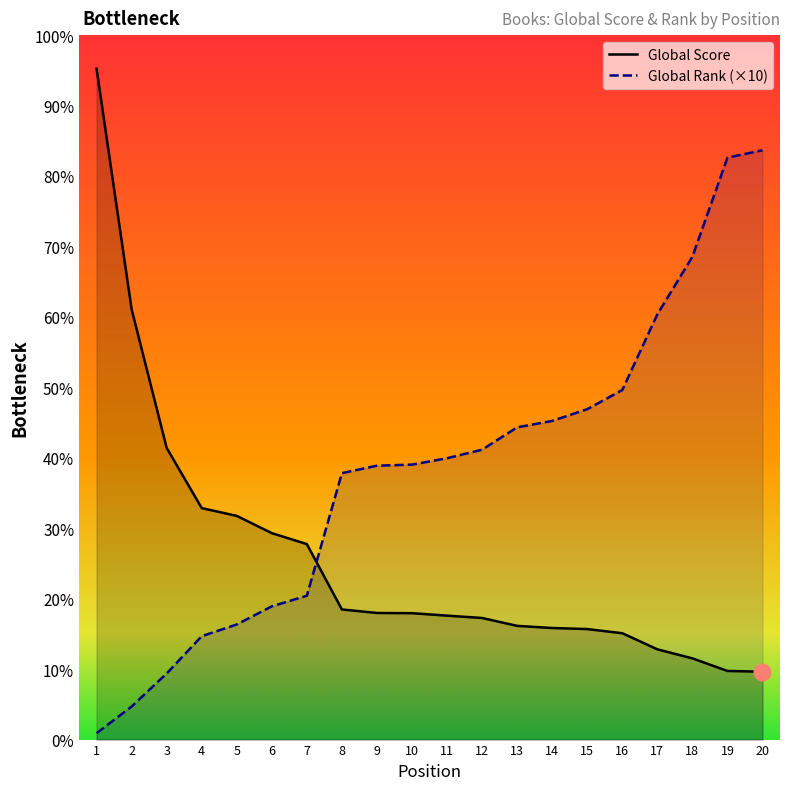

What is the value of the Global Rank point at the 13th from the left?

2930